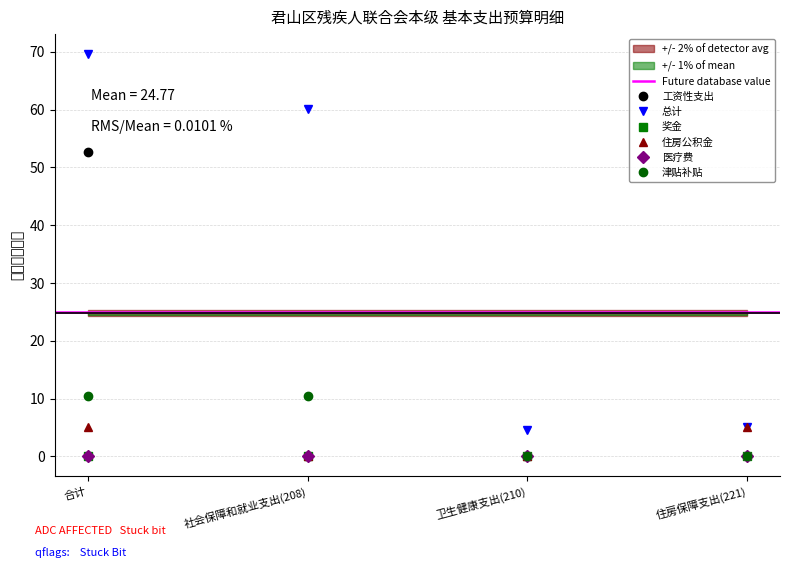

Is this an area chart (filled region under the line)?

No